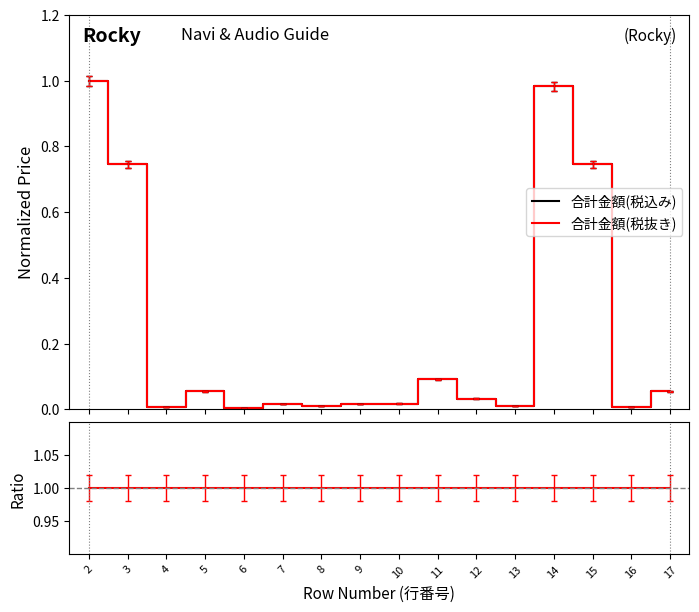

Which has a higher value, 10 or 3?

3